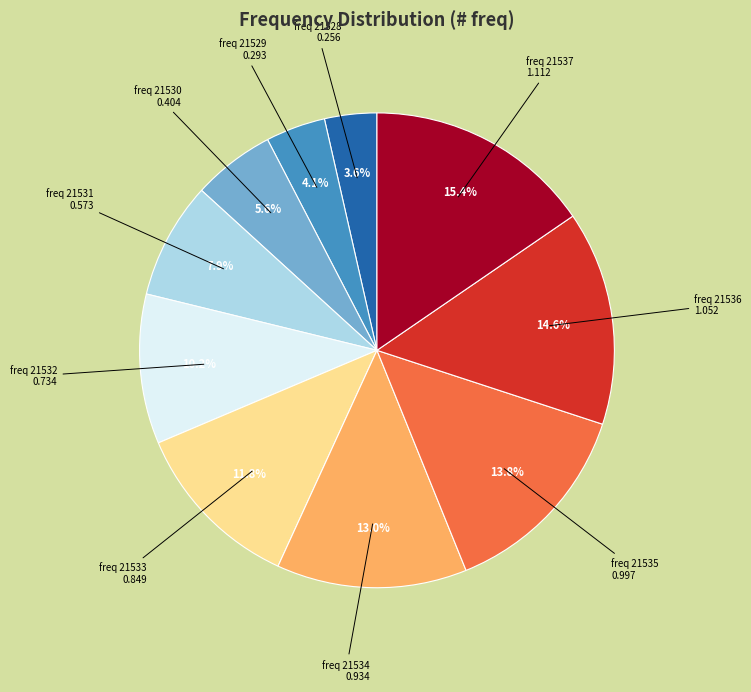

How many slices are in this pie chart?

10